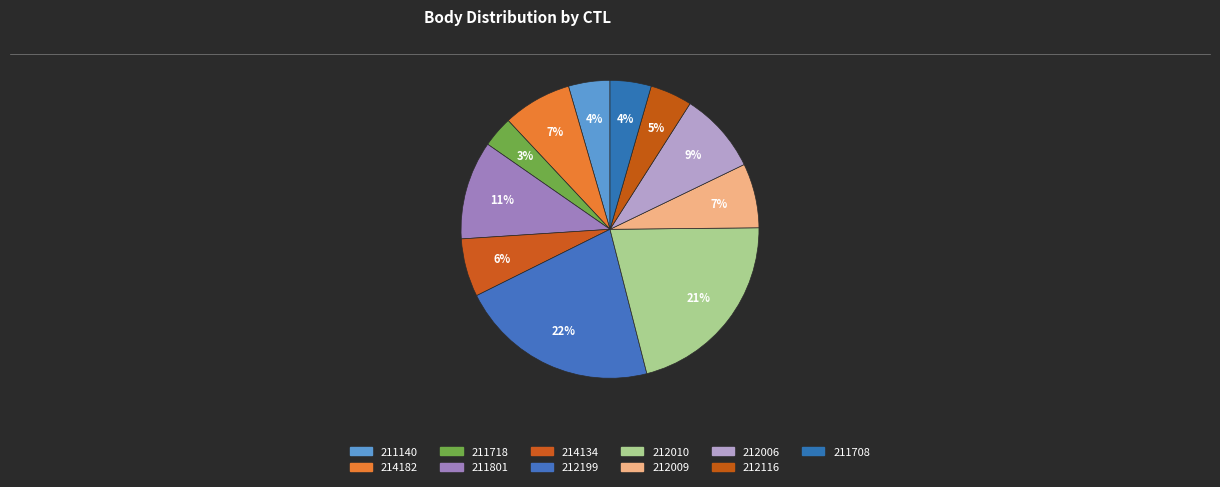

What is the largest slice in the pie chart?

212199